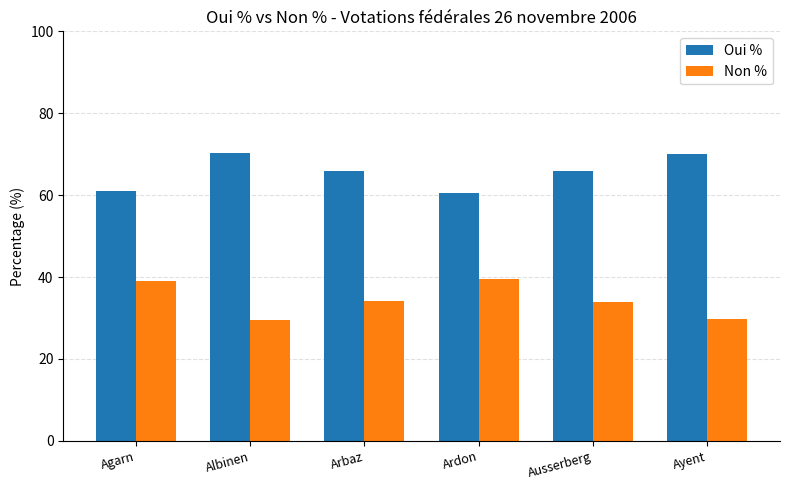

What is the difference between the highest and lowest values at Ausserberg?

32.0